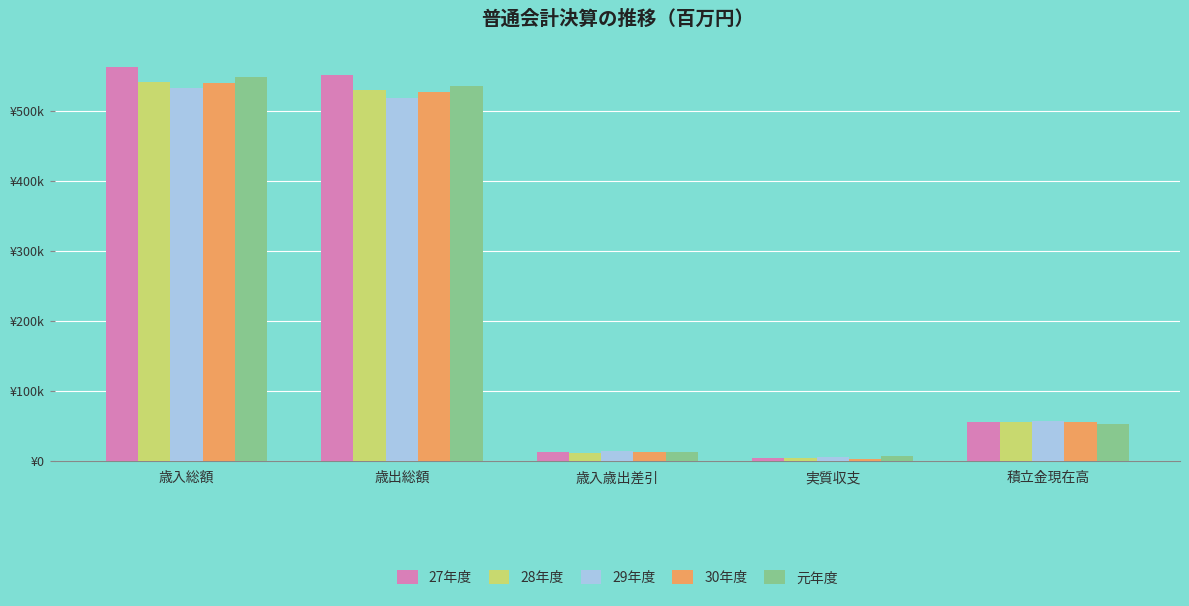

What are all the series names shown in the legend?

27年度, 28年度, 29年度, 30年度, 元年度